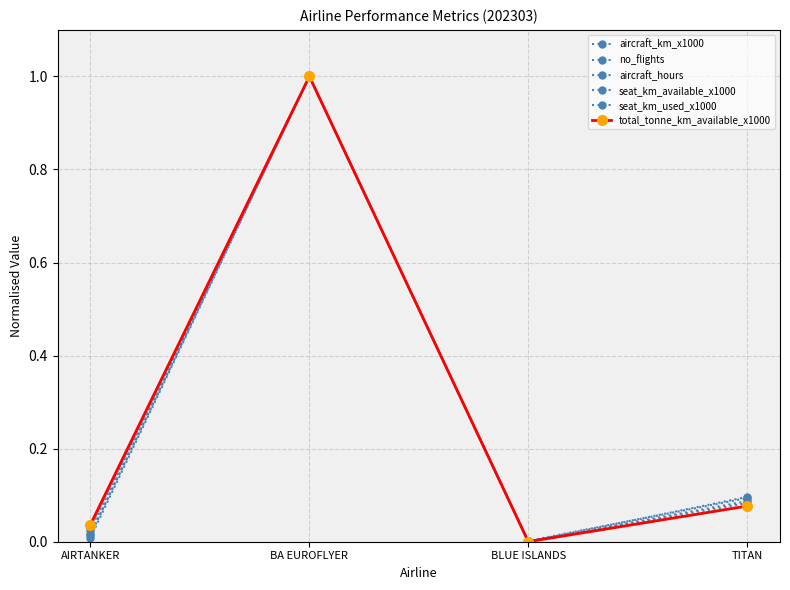

How many lines are shown in the chart?

6